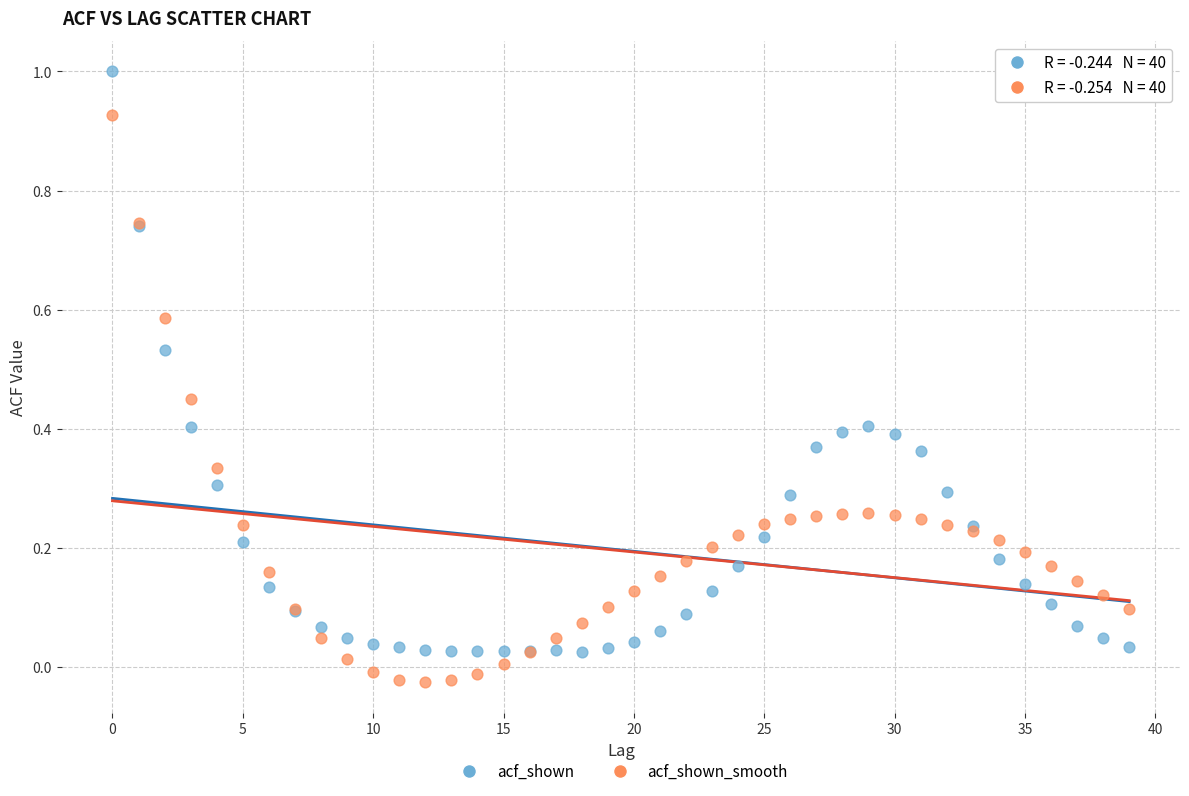

Which series contains the lowest Y value?

acf_shown_smooth